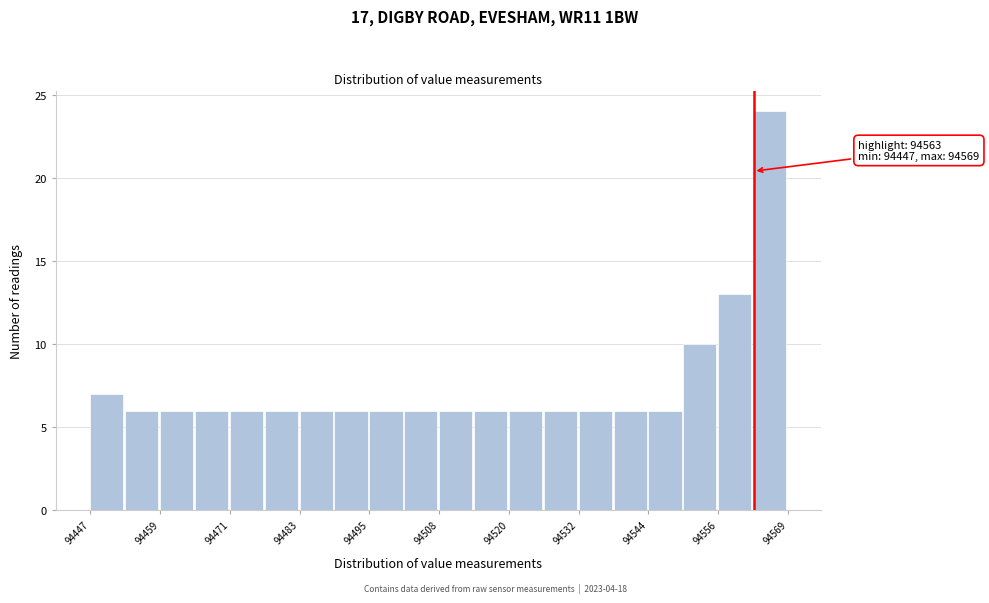

Around what value on the x-axis is the tallest bar? Give the approximate position of its centre, as read against the axis.

94566